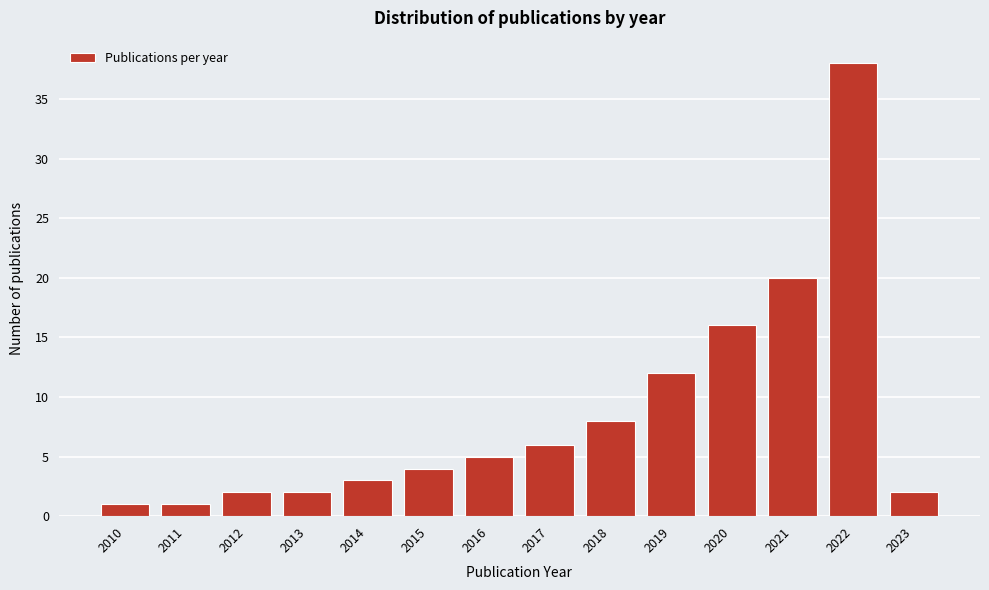

Reading left to right, what are all the values shown in this chart?

1	1	2	2	3	4	5	6	8	12	16	20	38	2